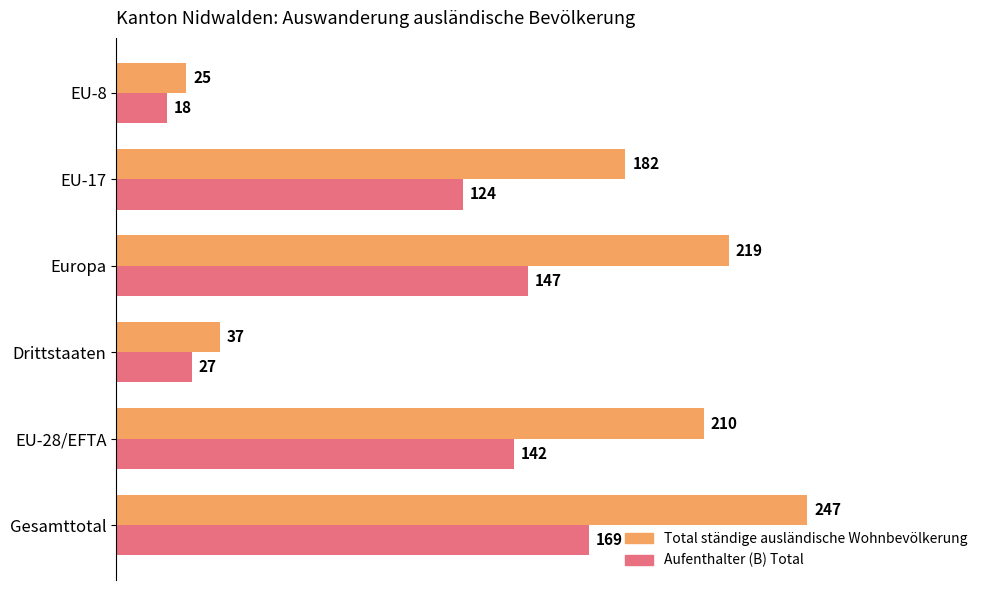

What are all the series names shown in the legend?

Total ständige ausländische Wohnbevölkerung, Aufenthalter (B) Total